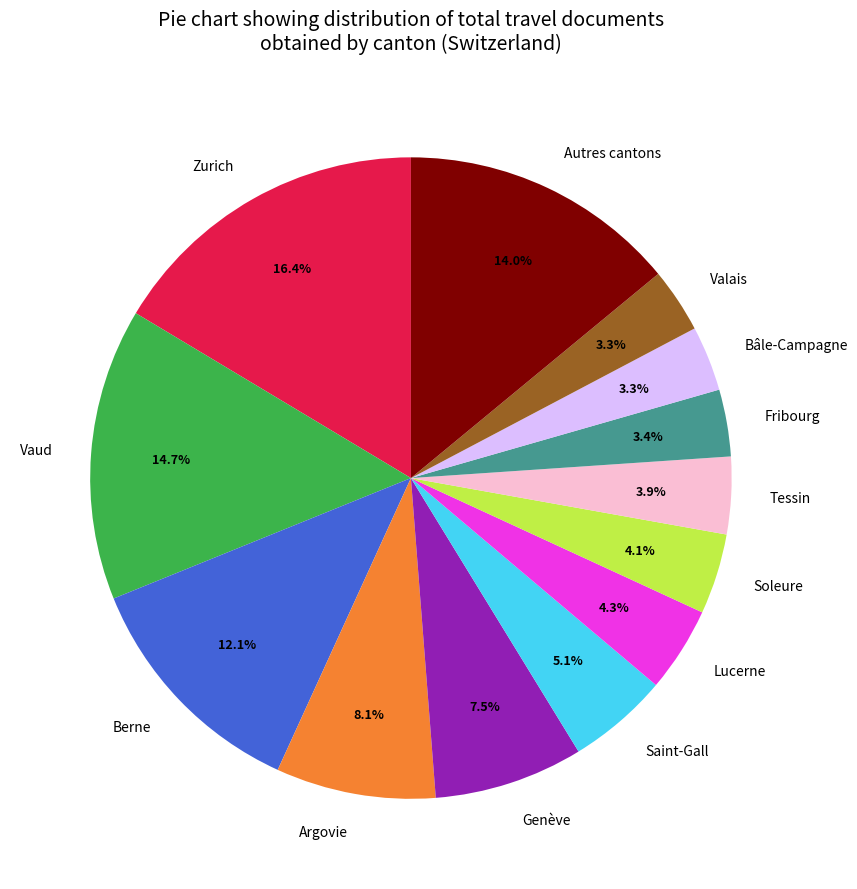

Do Tessin and Autres cantons together represent more than half of the pie?

No